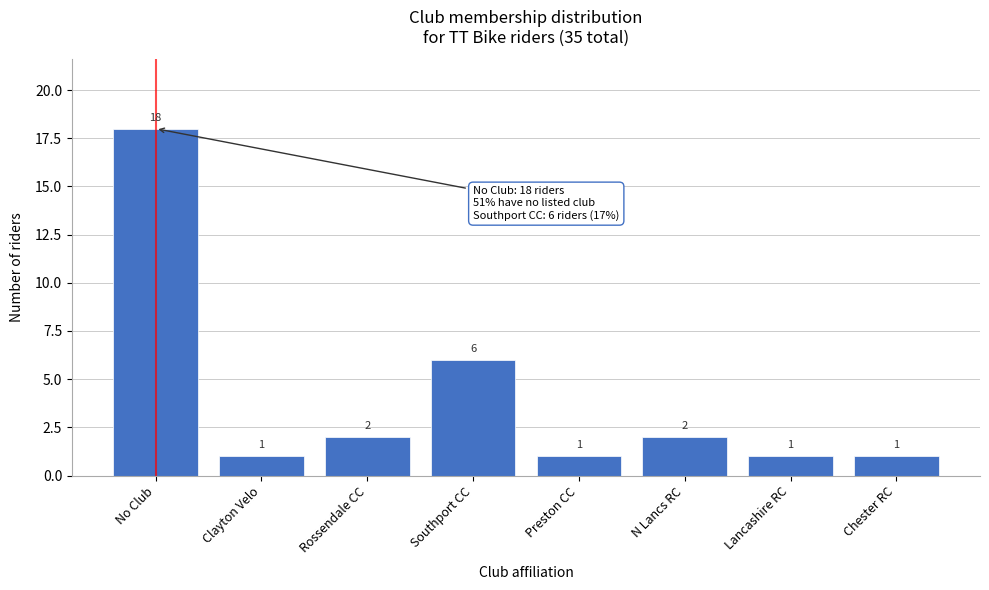

Reading left to right, what are all the values shown in this chart?

No Club=18	Clayton Velo=1	Rossendale CC=2	Southport CC=6	Preston CC=1	N Lancs RC=2	Lancashire RC=1	Chester RC=1